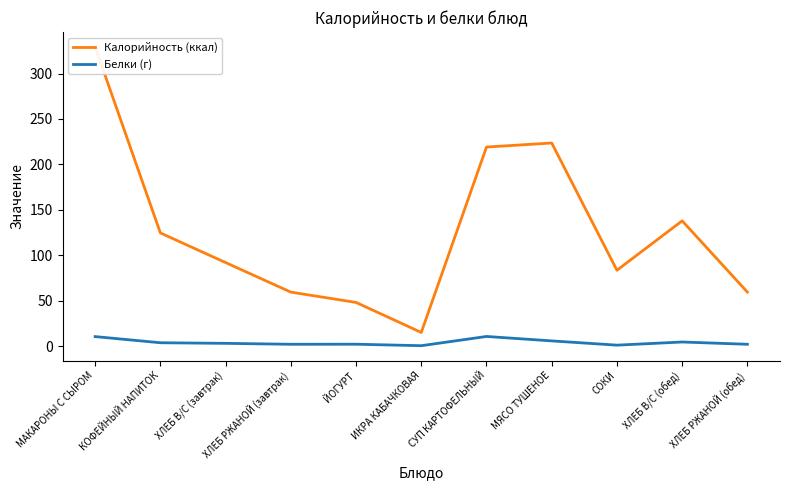

What is the sum of all Белки (г) values?

44.8